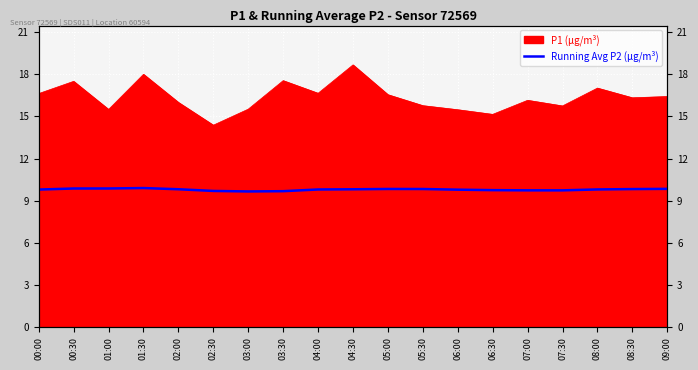

Count the values in the range 9 to 10.

19